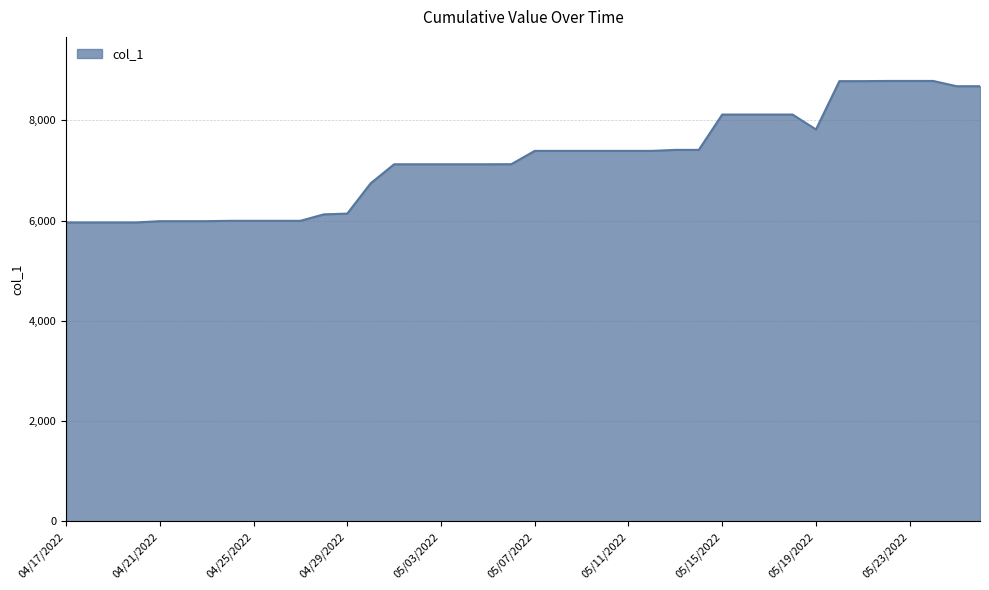

What is the maximum value shown in the chart?

8787